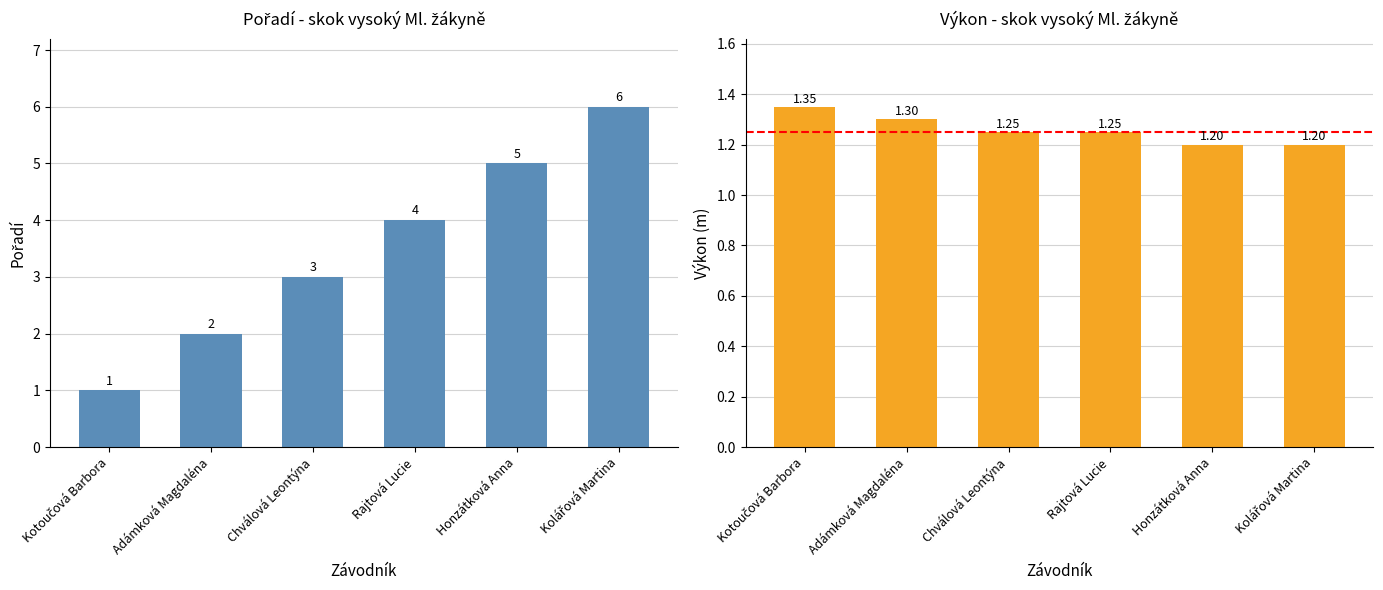

Does the chart contain any negative values?

No